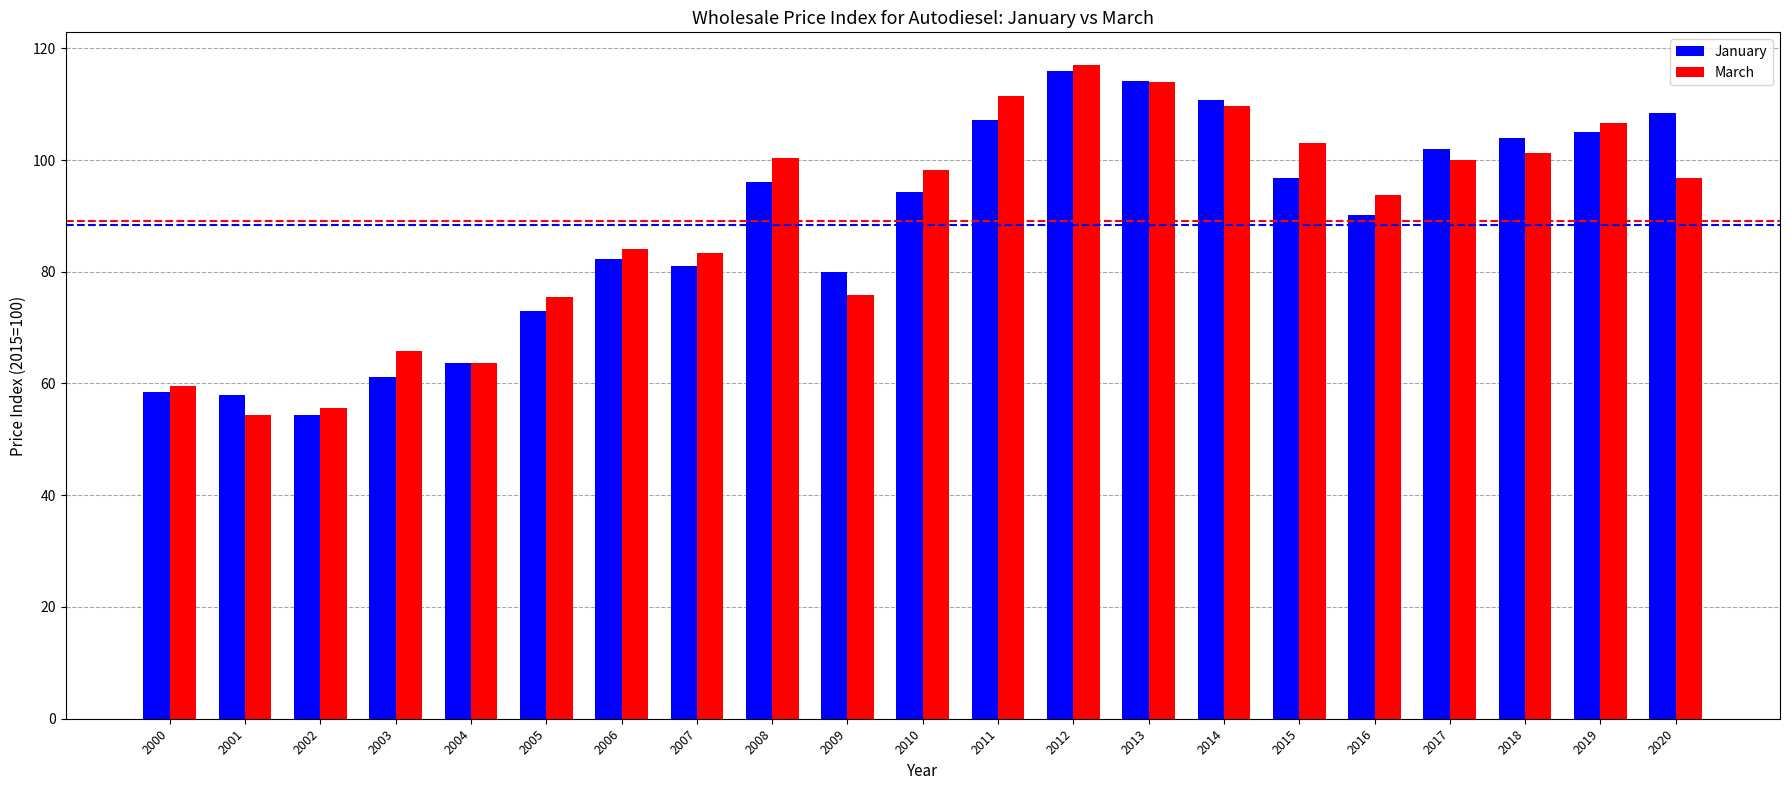

What is the maximum value for January?

115.9